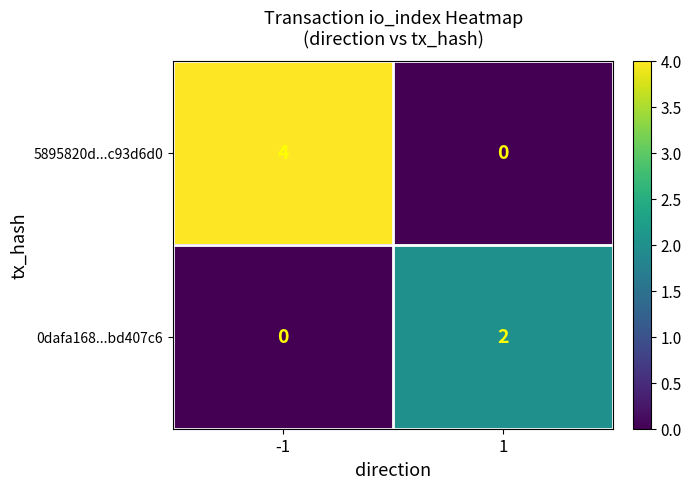

Which series has the largest total across all categories?

5895820d...c93d6d0